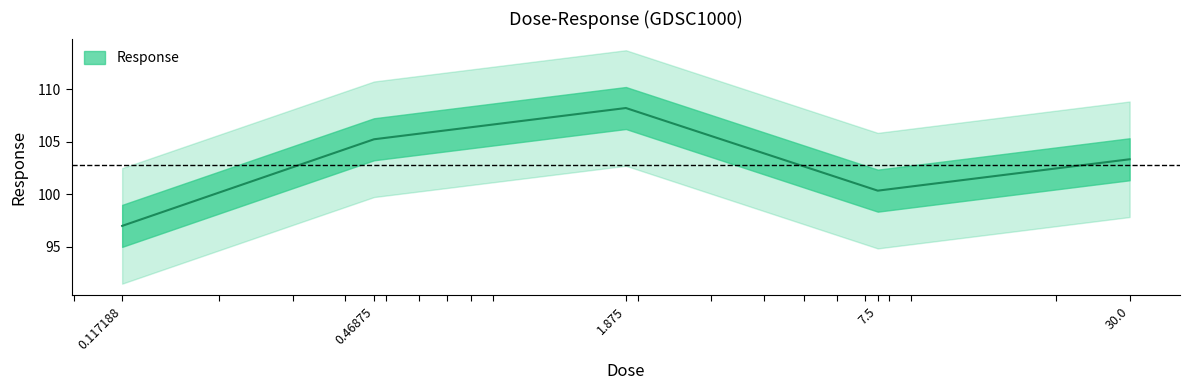

What is the sum of all values?

514.1